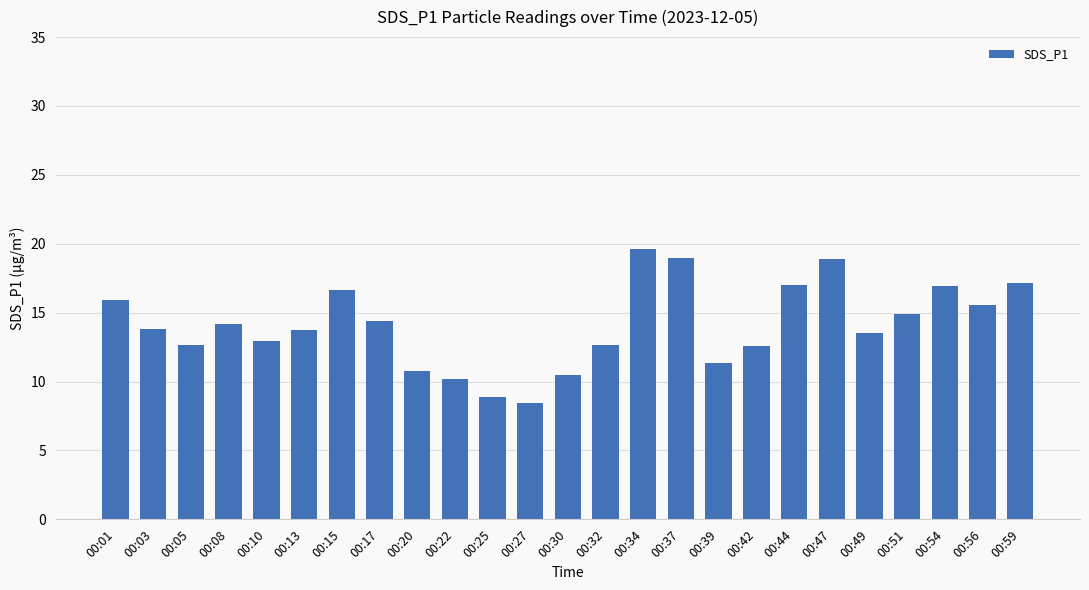

The value at 00:56 is 5.8. True or false?

False